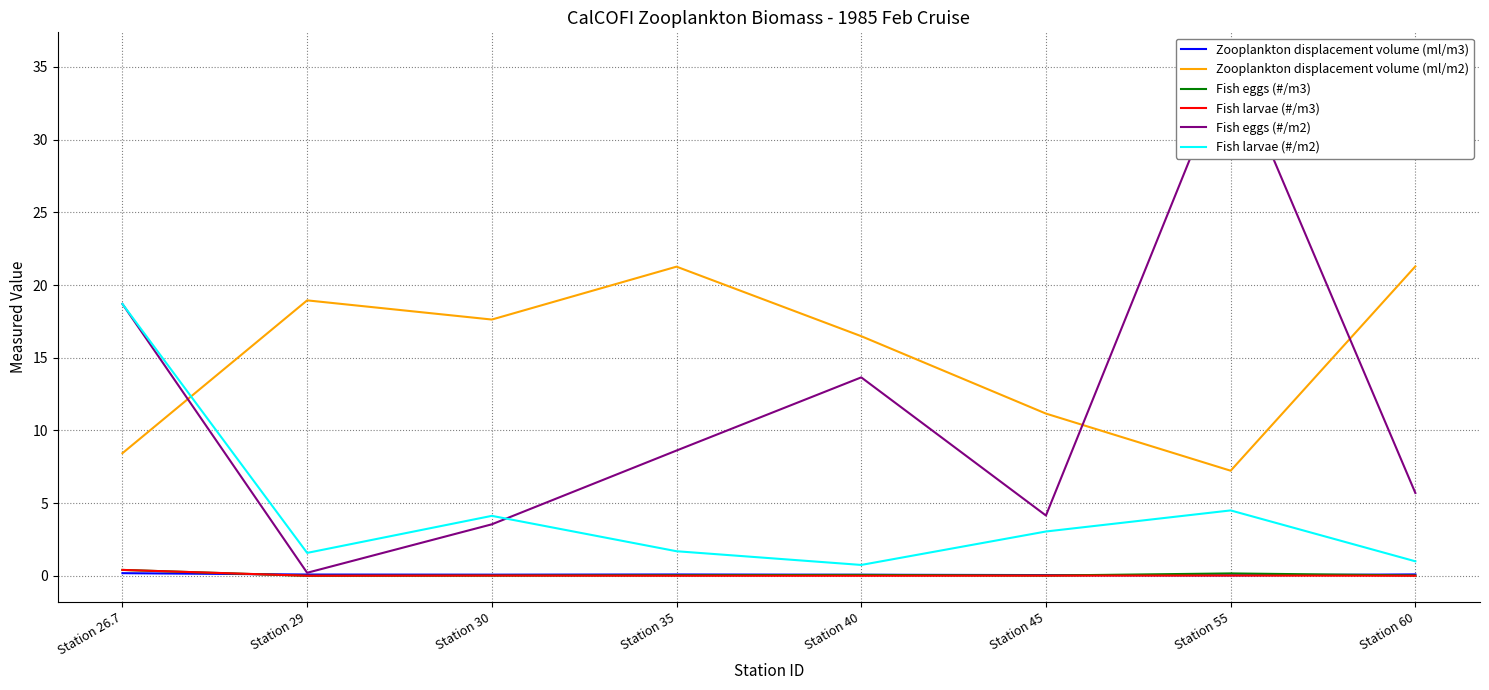

At which category does Fish larvae (#/m3) reach its first local peak?

Station 30